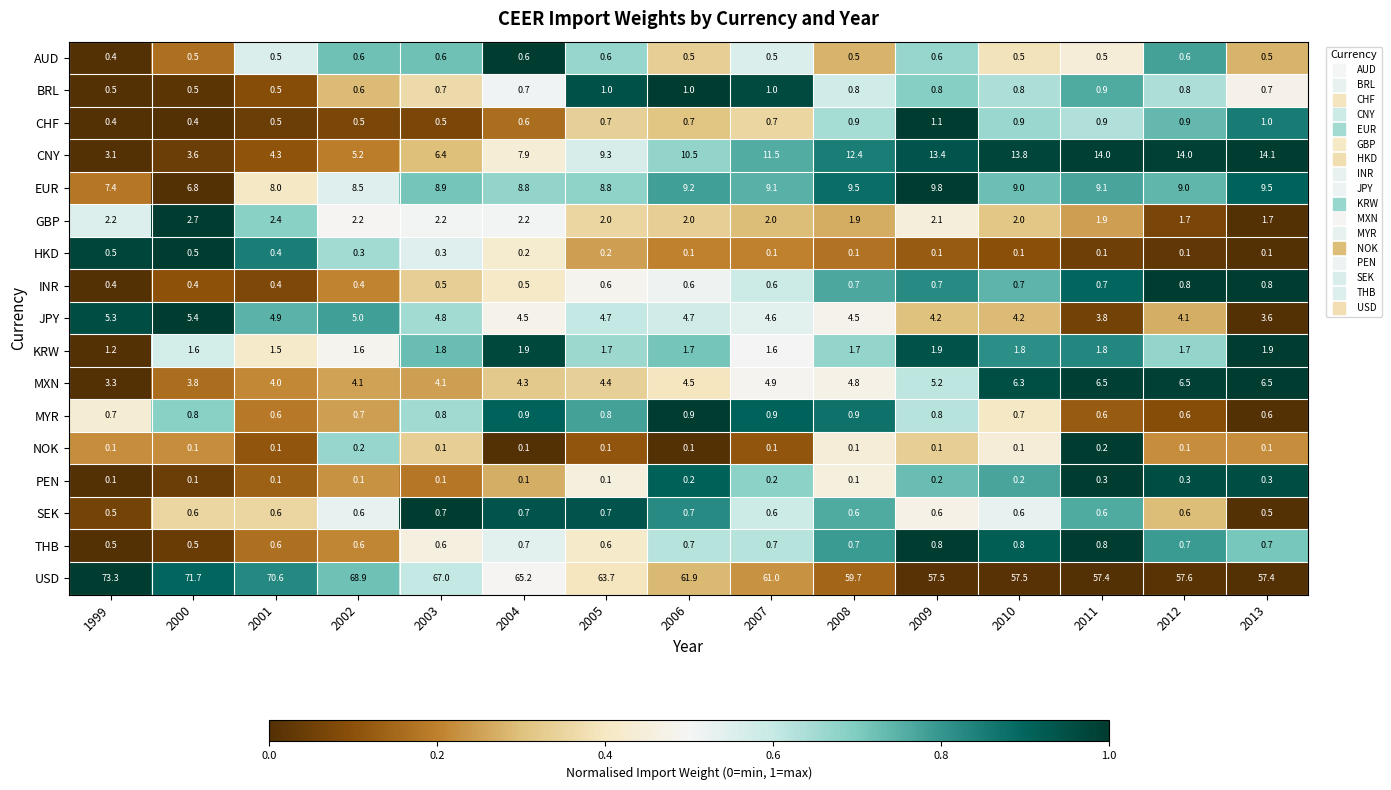

Between 1999 and 2008, which series saw the biggest shift?

USD